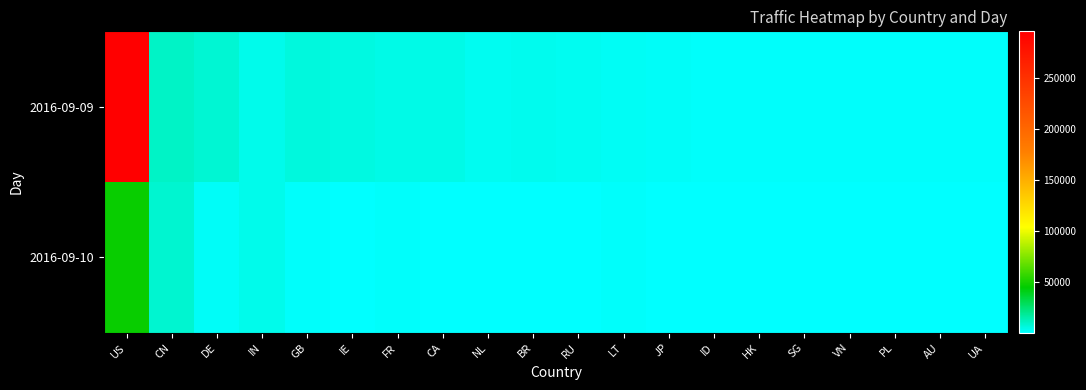

What is the difference between the highest and lowest values at AU?

444